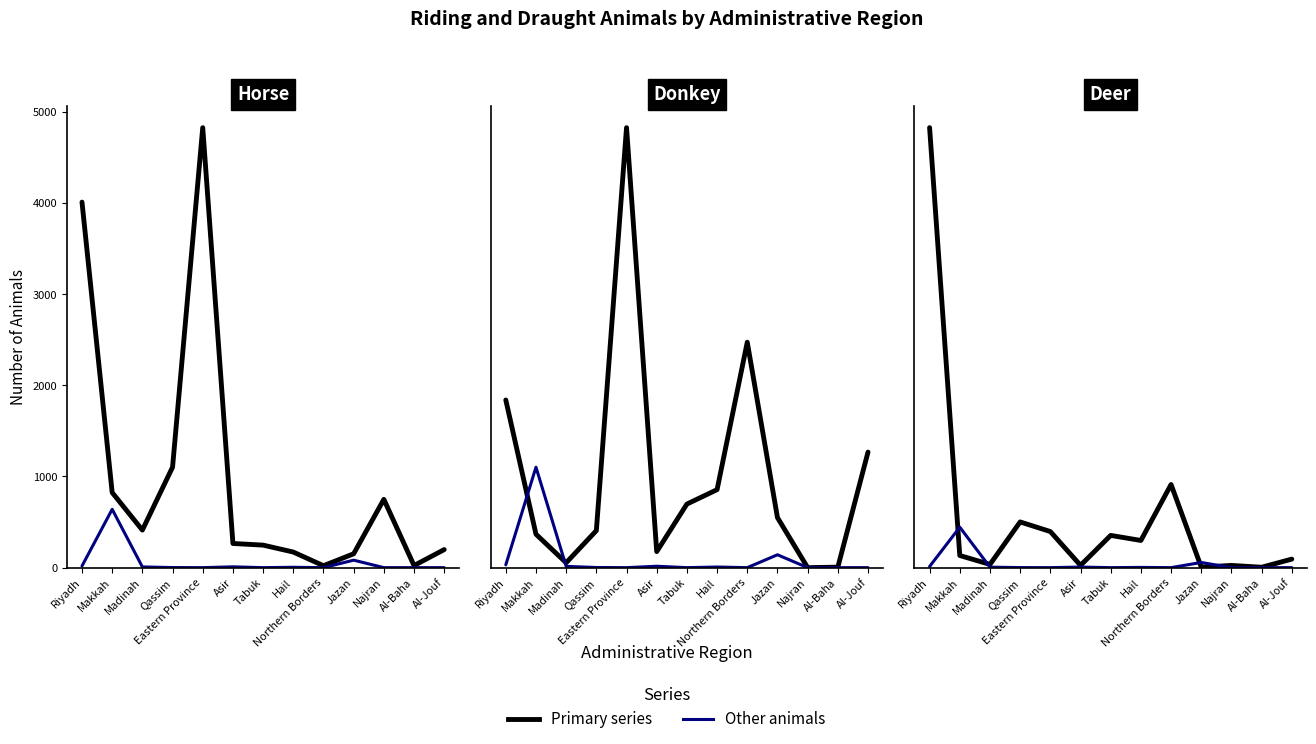

How many interior local valleys does the Other animals series have?

3